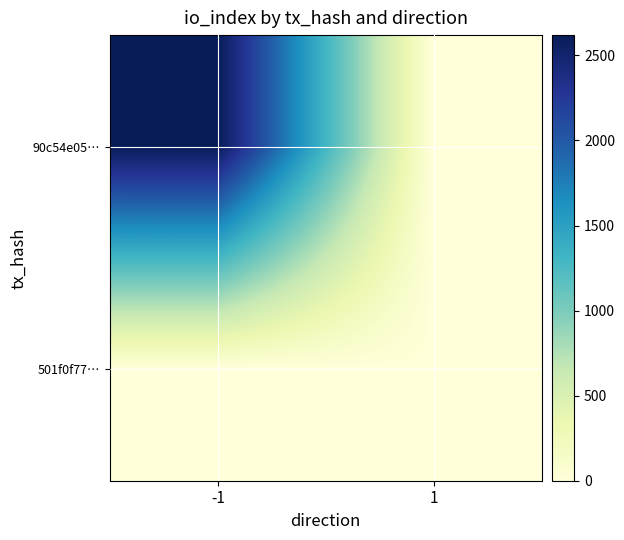

Reading left to right, what are all the values shown in this chart?

90c54e05…: -1=2619	1=0
501f0f77…: -1=0	1=1